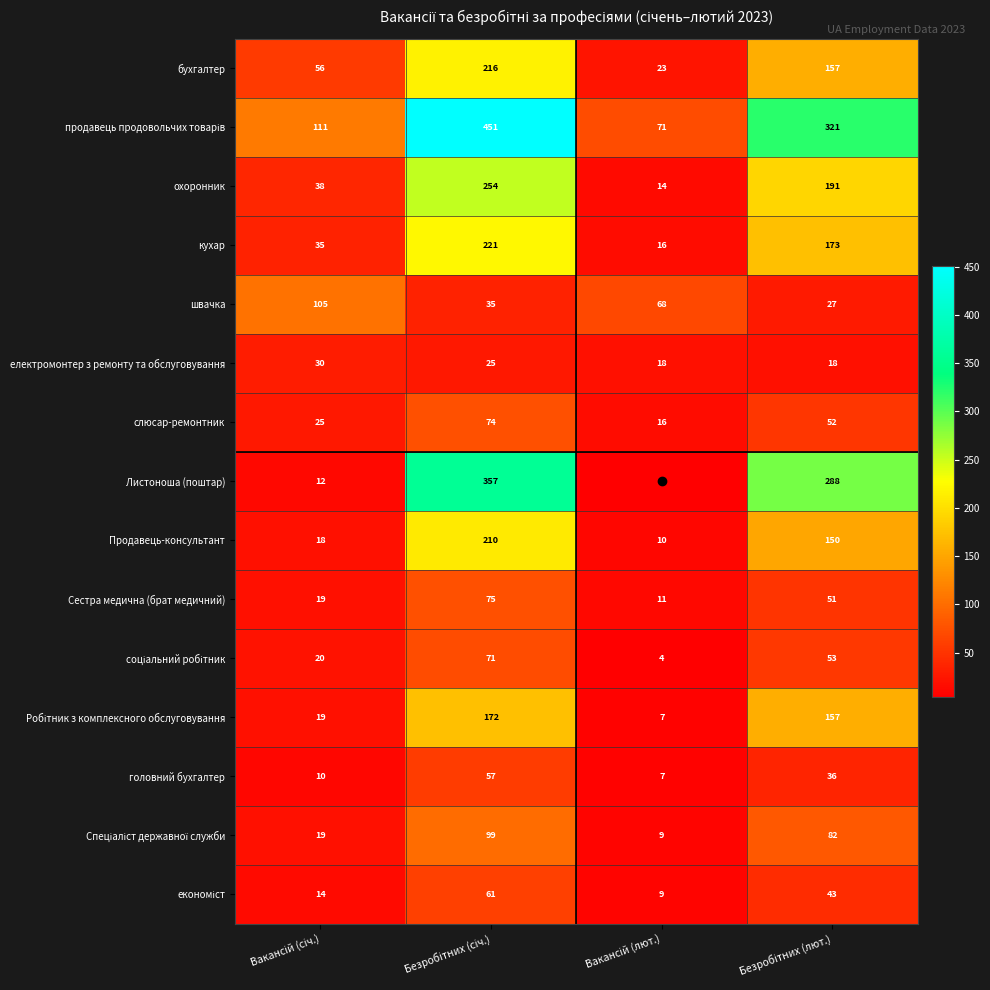

What is the smallest value displayed?

4